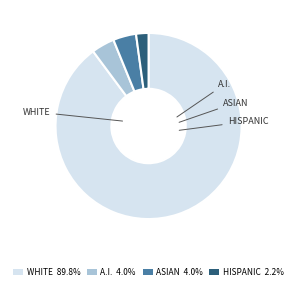

Approximately how many times larger is the value at ASIAN 4.0% compared to A.I. 4.0%?

1.0